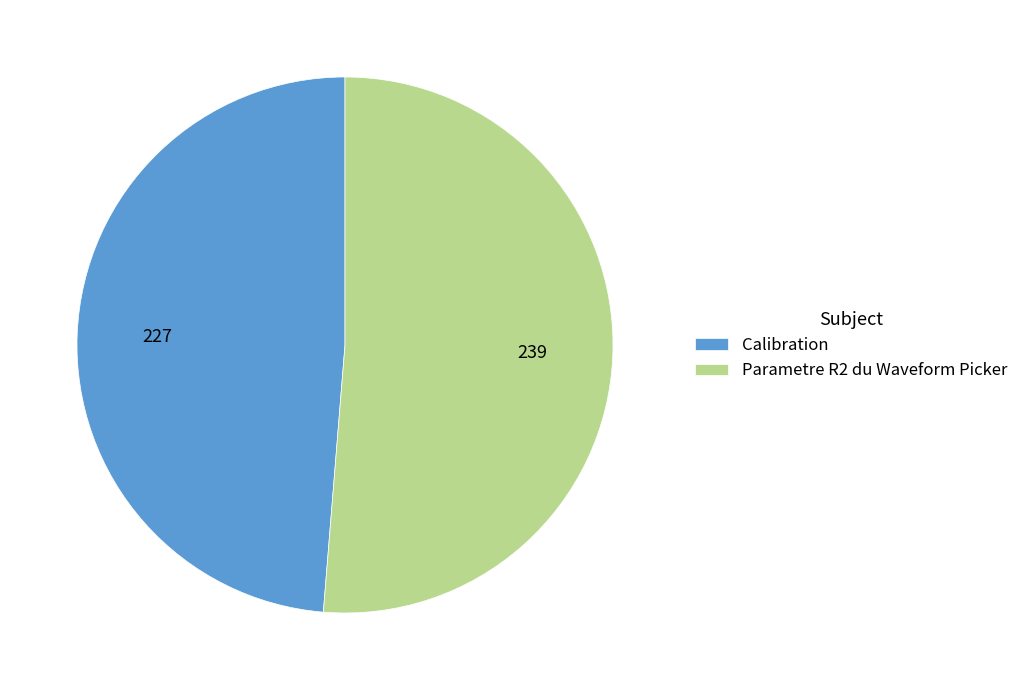

Which category accounts for the majority?

Parametre R2 du Waveform Picker